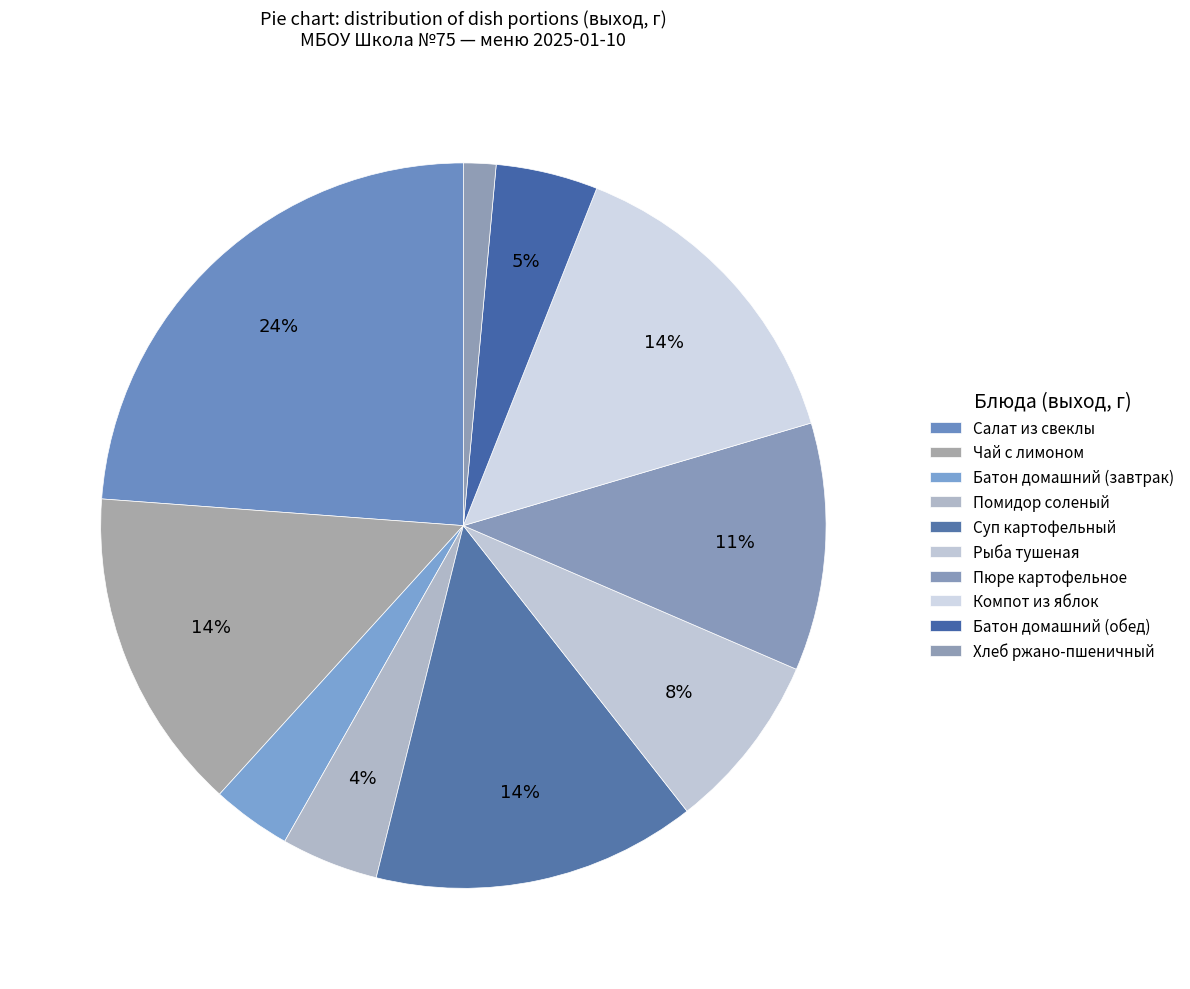

What percentage is the Батон домашний (обед) slice, to the nearest percent?

5%